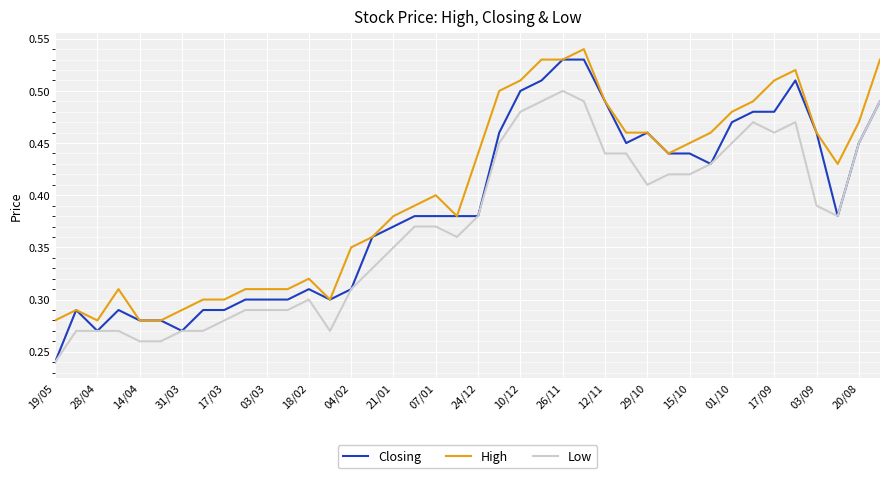

Which series has the largest total across all categories?

High